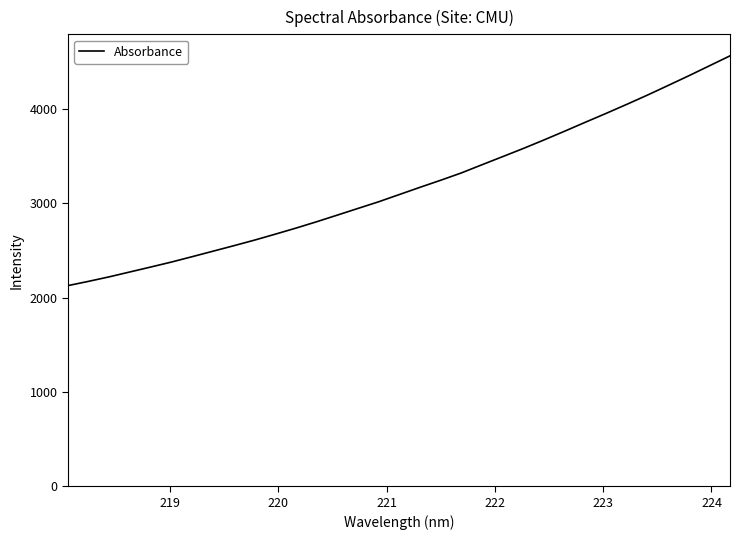

How many values exceed 3092?

17